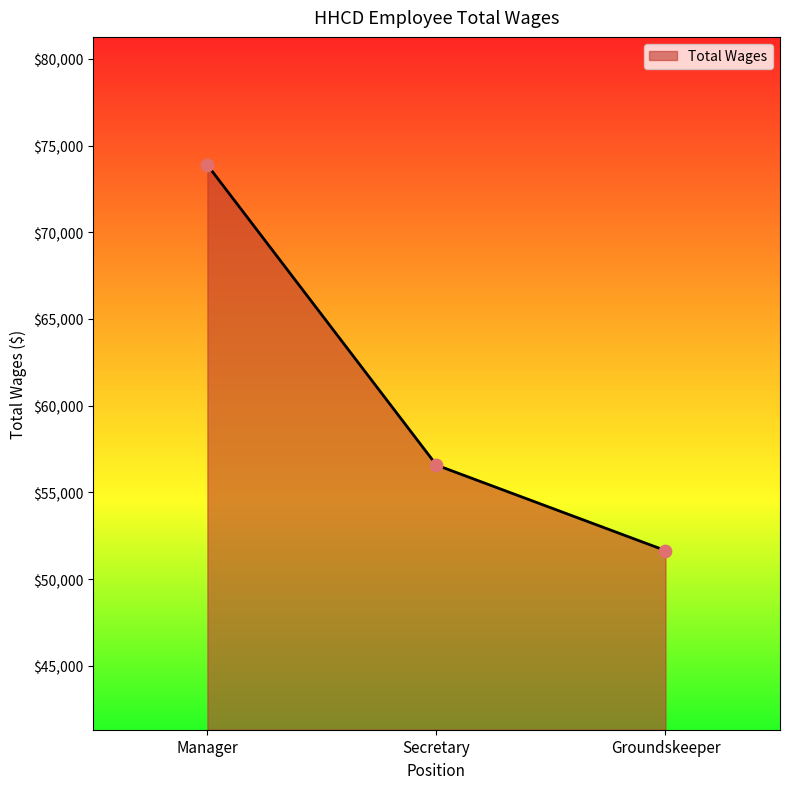

Which has a higher value, Groundskeeper or Secretary?

Secretary